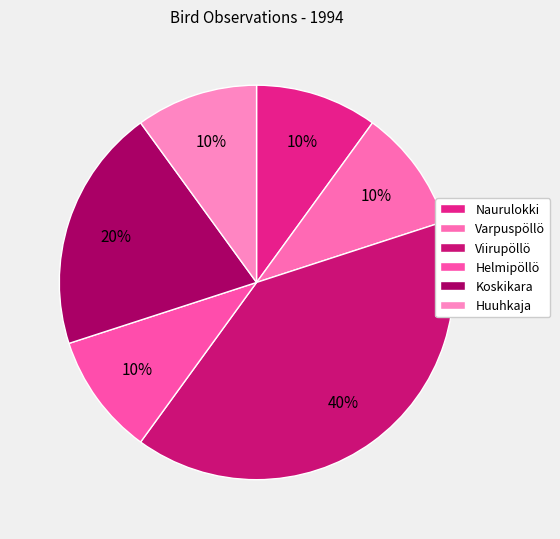

To the nearest percent, what percentage of the pie is Koskikara?

20%